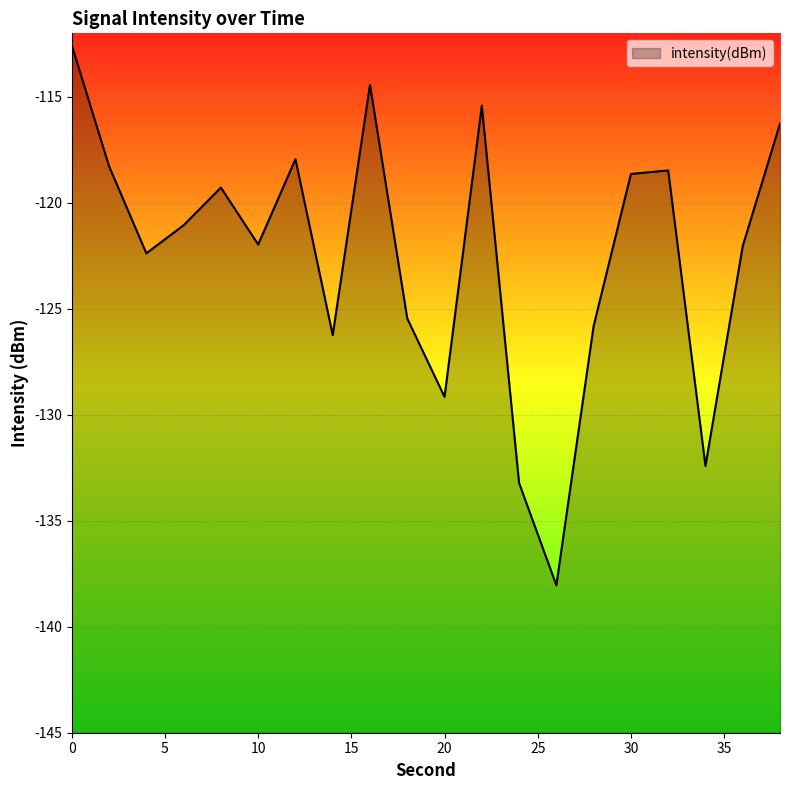

At which label is the value closest to -125?

18